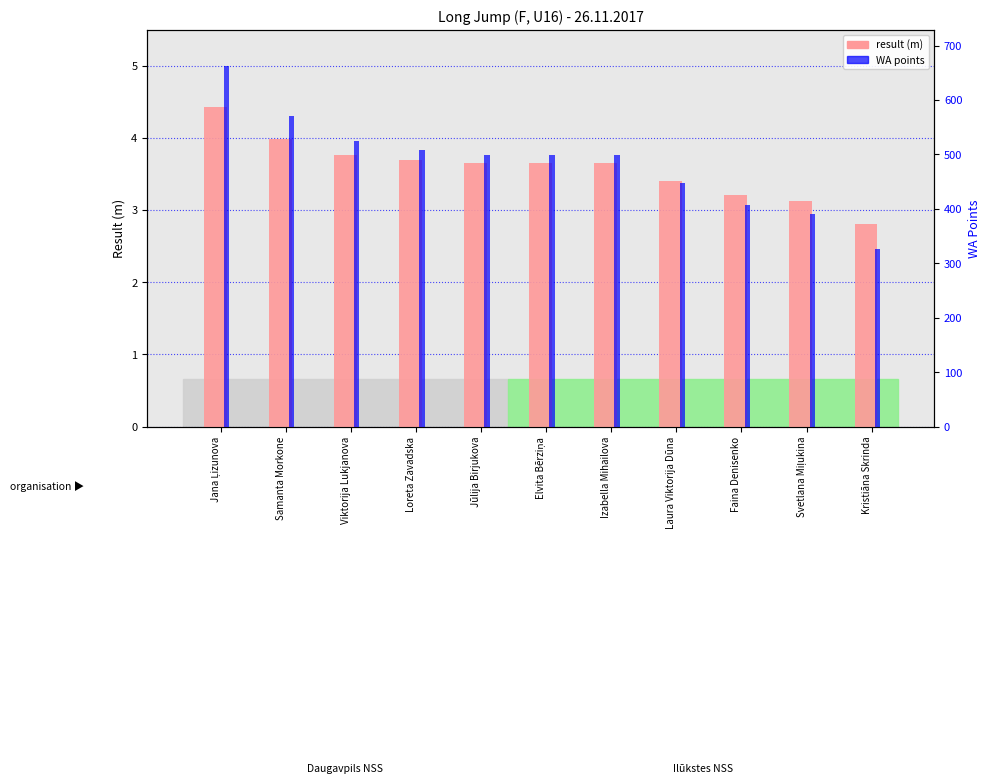

At which category is the sum across all series the highest?

Jana Ļizunova